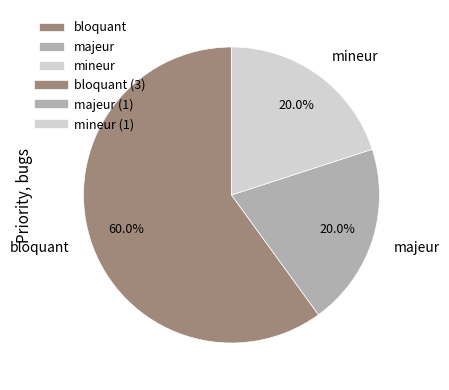

Which category has the biggest portion of the pie?

bloquant